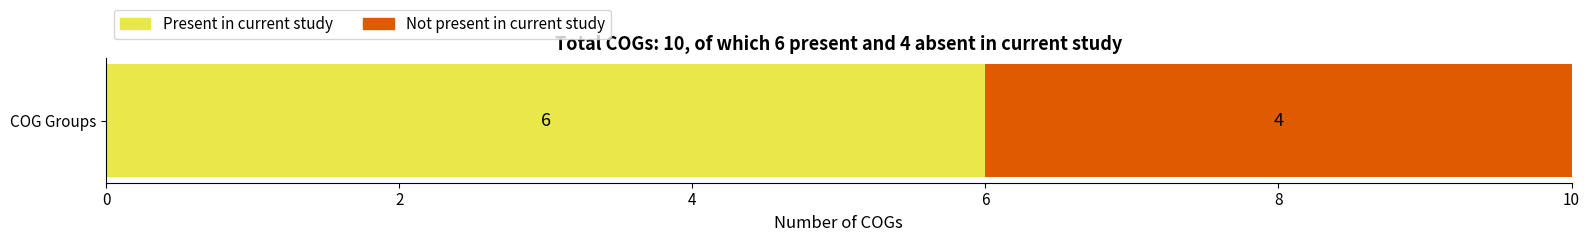

Is it true that Present in current study equals 3 at COG Groups?

False